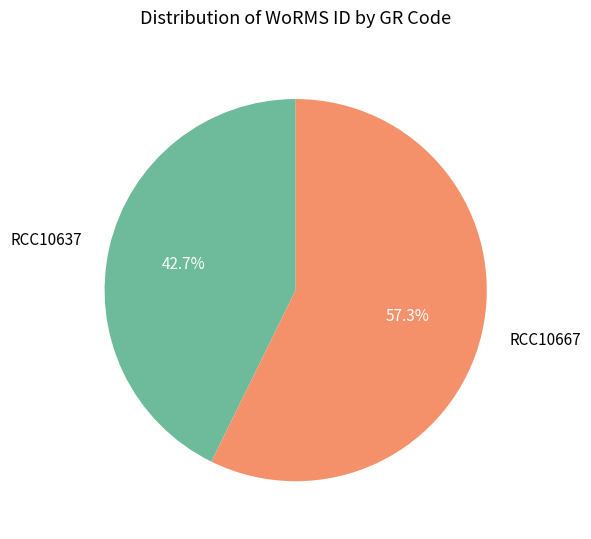

Is there a majority slice in this chart?

Yes